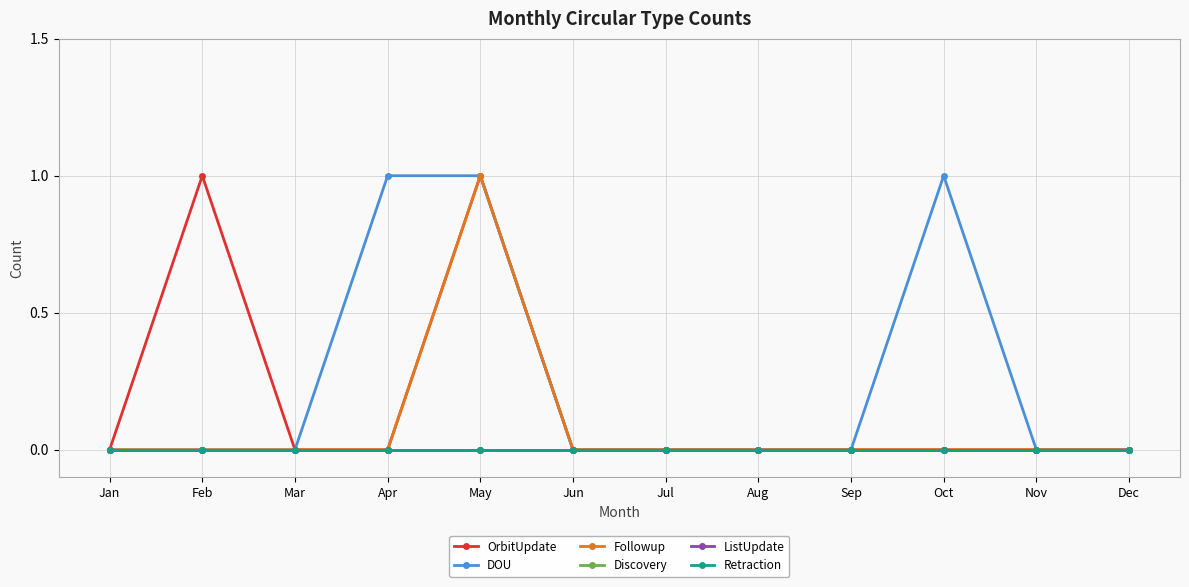

At which category does the chart reach its minimum across all series?

Jan